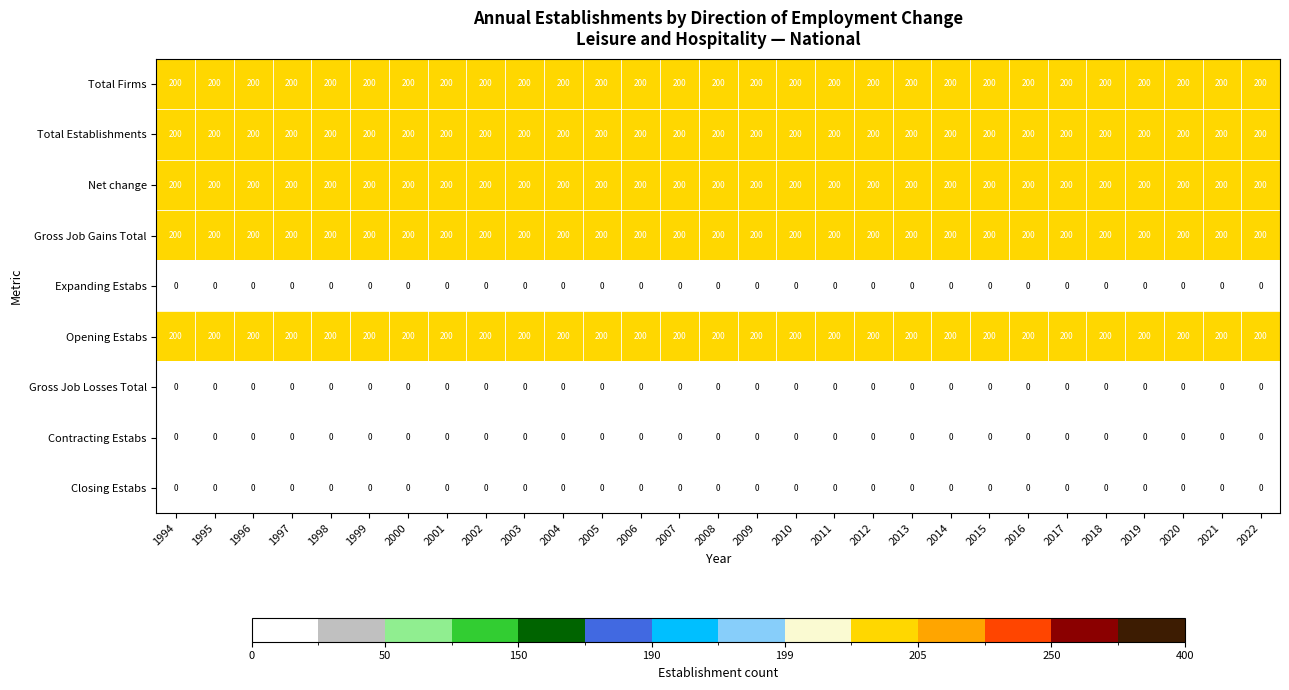

What is the total value across all series at 2000?

1000